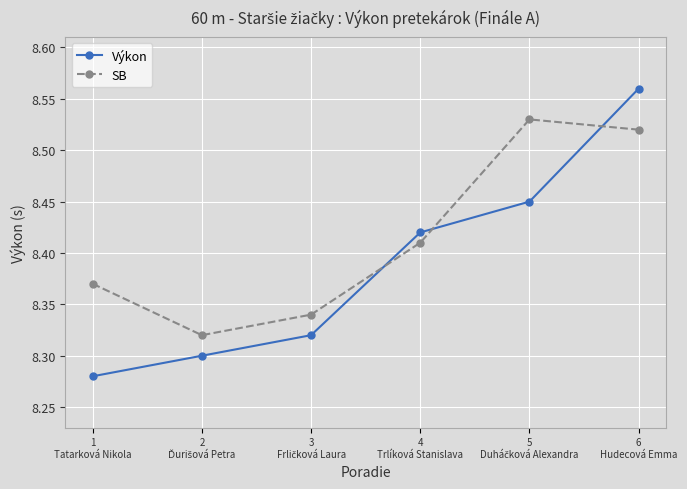

Which series has the largest range (max minus min)?

Výkon